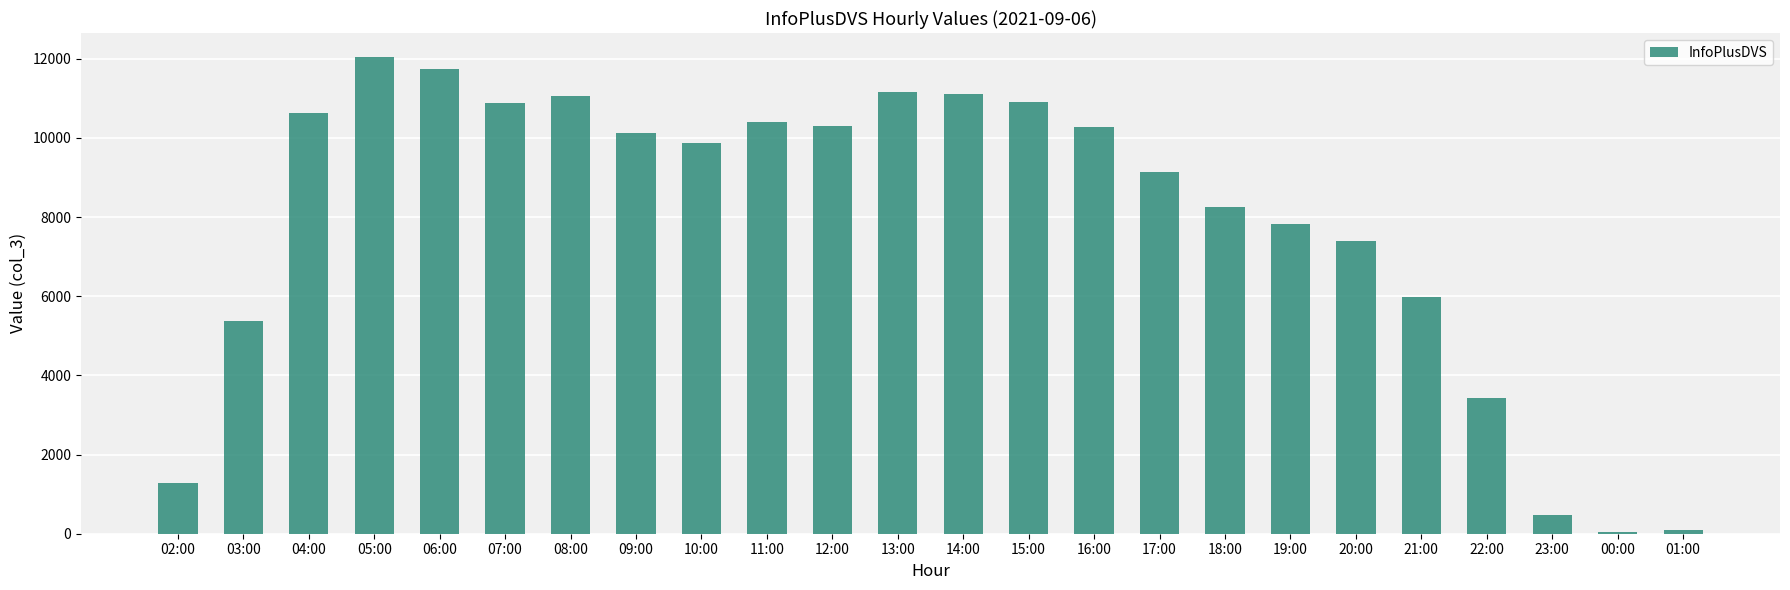

Between 23:00 and 02:00, which is larger?

02:00